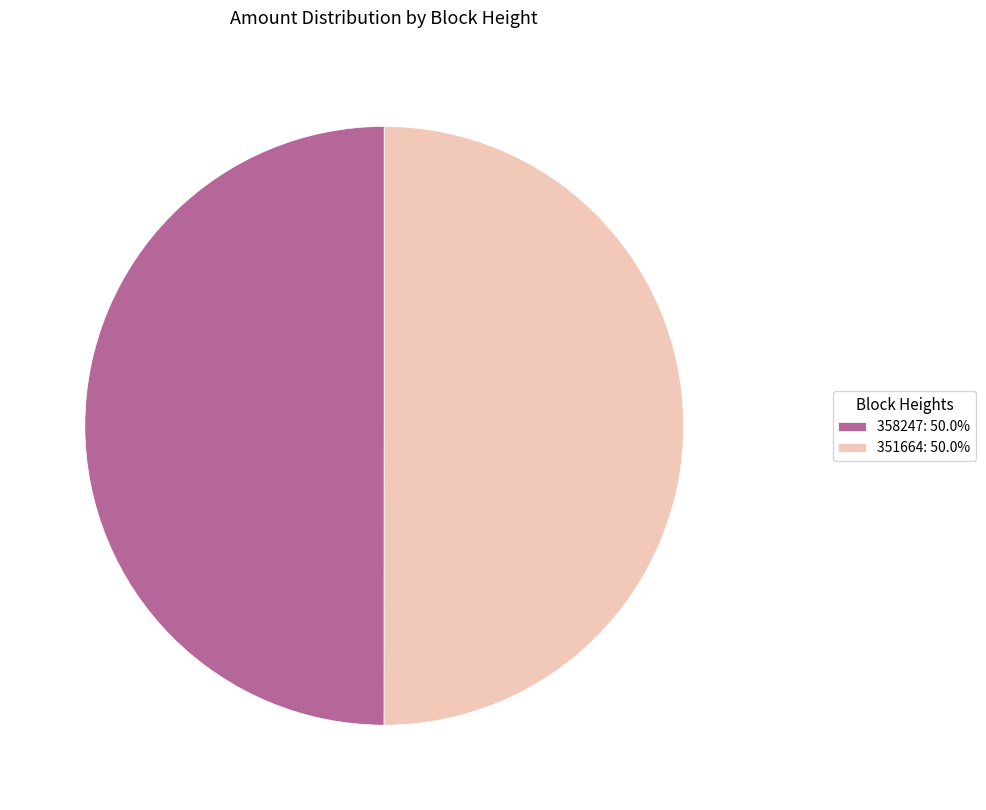

Do 358247: 50.0% and 351664: 50.0% together represent more than half of the pie?

Yes